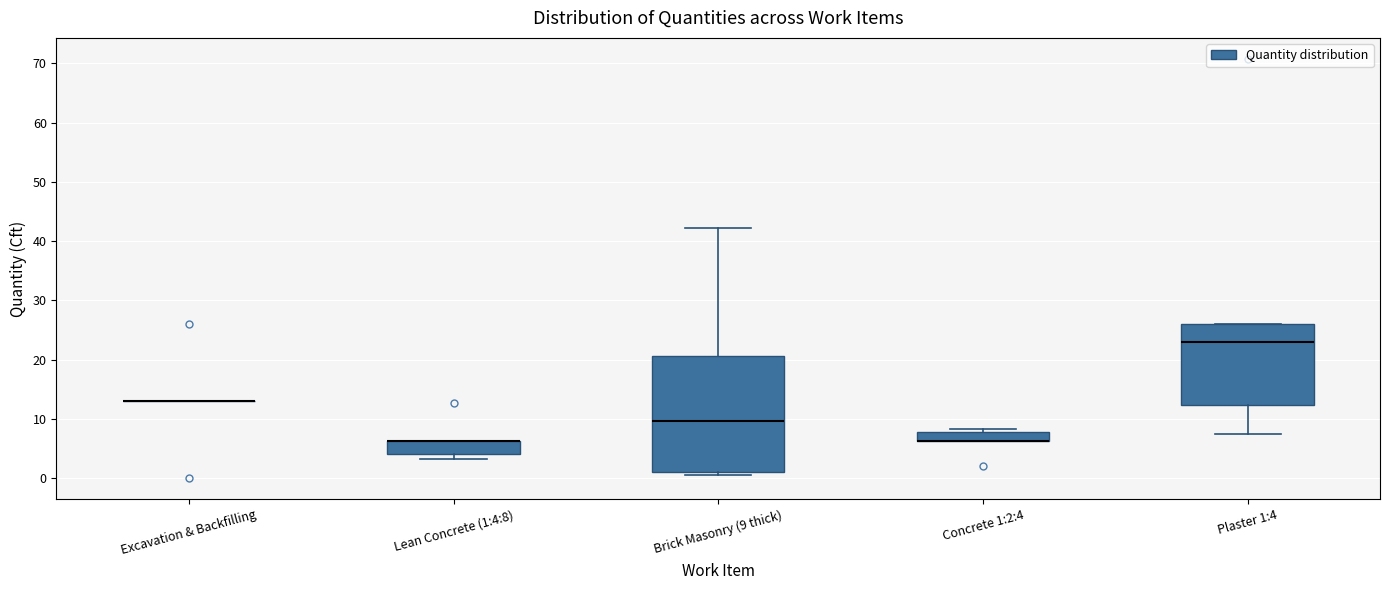

Reading left to right, read every box against the y-axis: the position of its median line, the range the box covers, and the ends of its whiskers. The values are not printed on the chart, so give them approximately, as read against the axis.

Excavation & Backfilling: box collapsed to a line at 13, whiskers 13 to 13
Lean Concrete (1:4:8): median 6 (drawn on the box's upper edge), box 4 to 6, whiskers 3 to 6
Brick Masonry (9 thick): median 10, box 1 to 21, whiskers 1 (just below the box's lower edge) to 42
Concrete 1:2:4: median 6 (drawn on the box's lower edge), box 6 to 8, whiskers 6 to 8 (just above the box's upper edge)
Plaster 1:4: median 23, box 12 to 26, whiskers 8 to 26